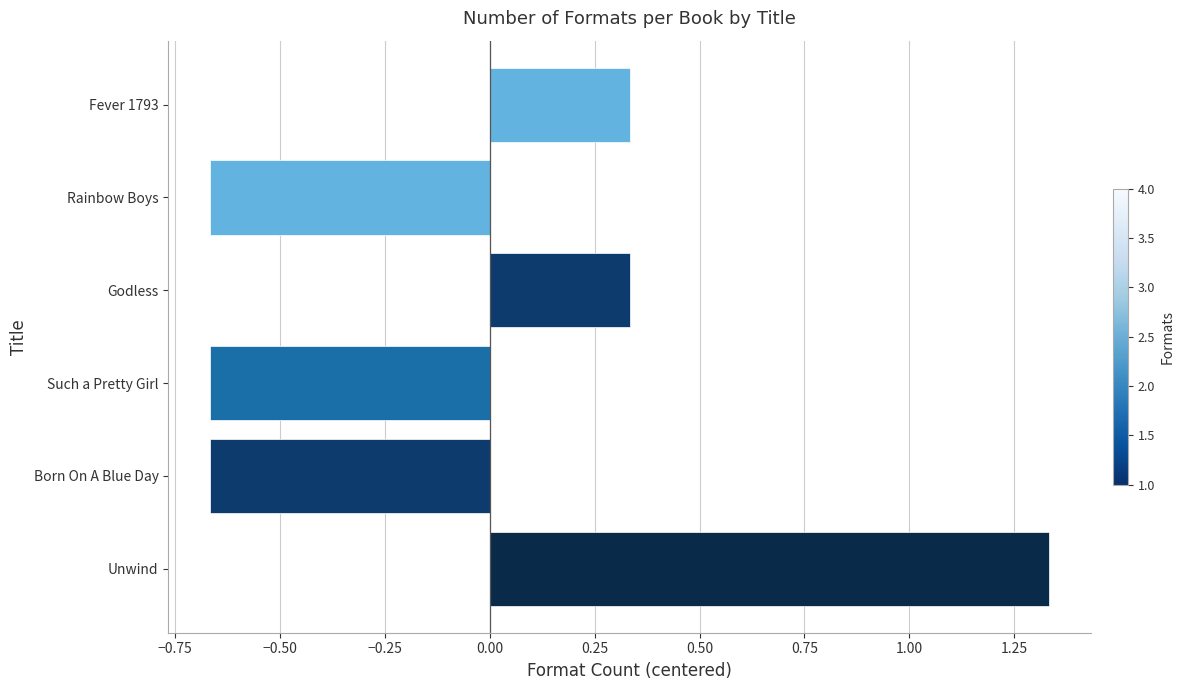

Are the bars horizontal?

Yes